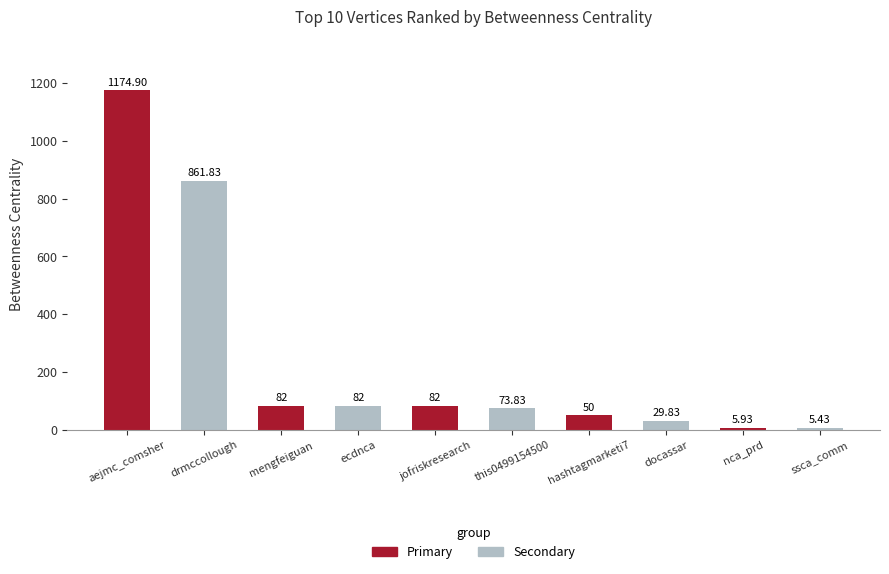

Is it true that the value at mengfeiguan is 36.7?

False